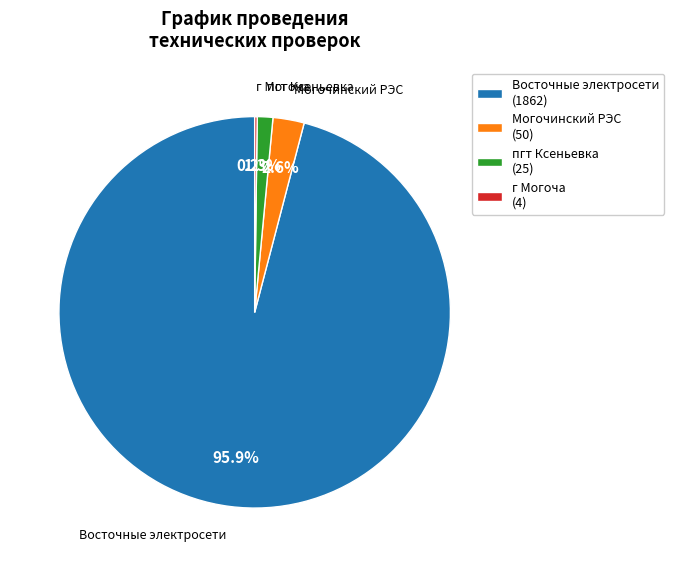

Which has a higher value, Восточные электросети (1862) or пгт Ксеньевка (25)?

Восточные электросети (1862)